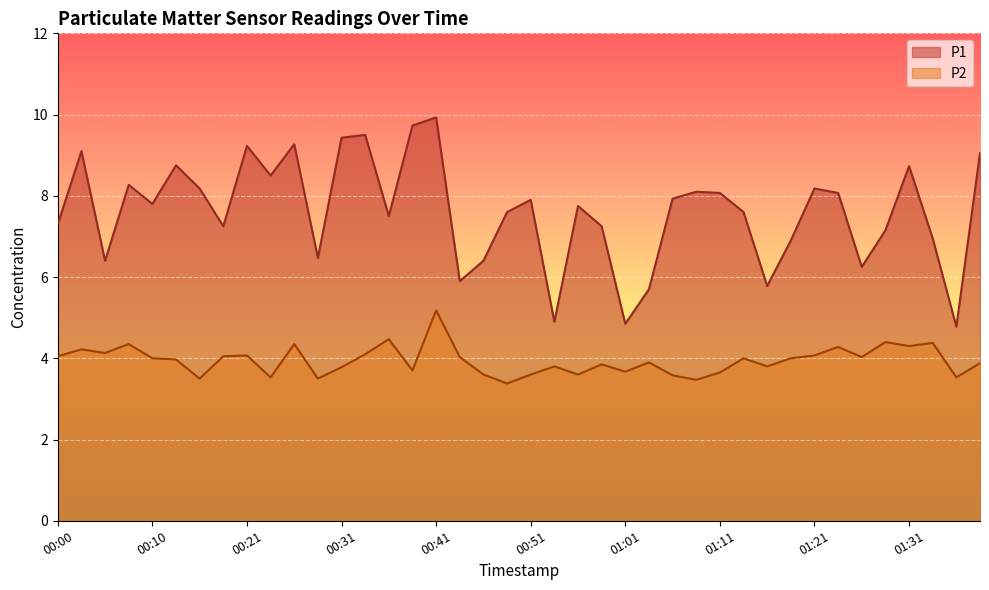

What is the value of the P2 point at the 3rd from the left?

4.1